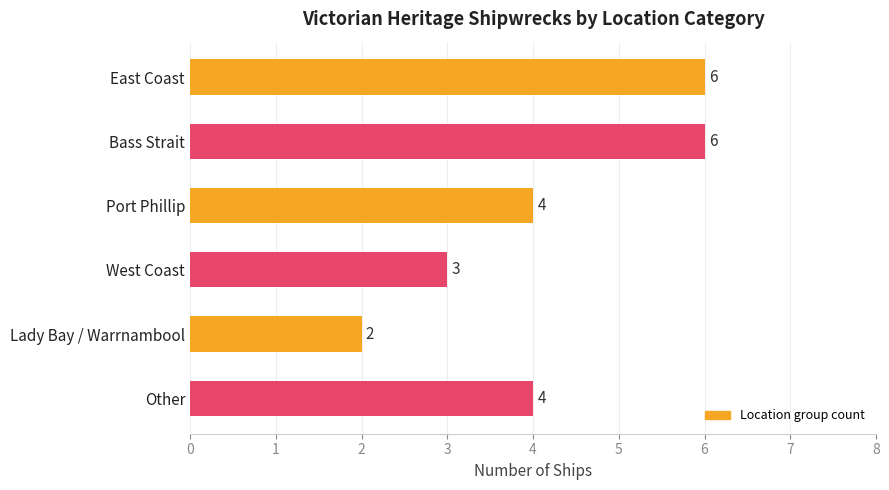

Reading top to bottom, what are all the values shown in this chart?

East Coast=6	Bass Strait=6	Port Phillip=4	West Coast=3	Lady Bay / Warrnambool=2	Other=4